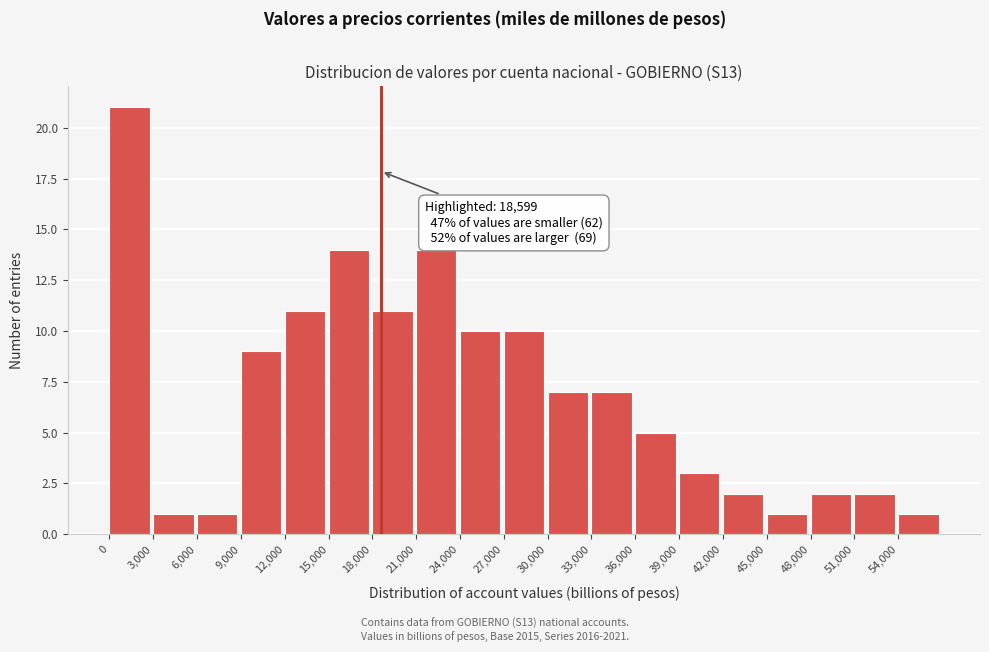

Which range on the x-axis has the tallest bar?

0 to 3000